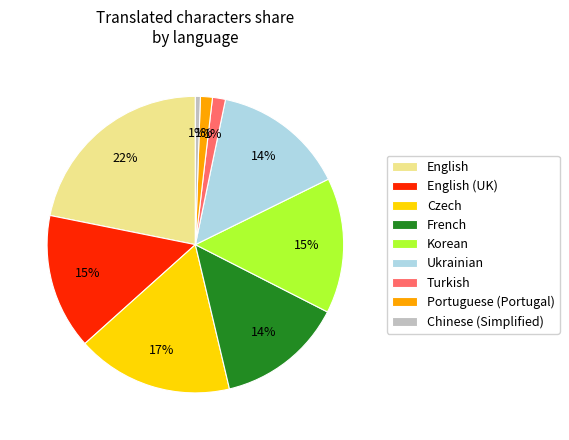

Which has a higher value, Czech or French?

Czech